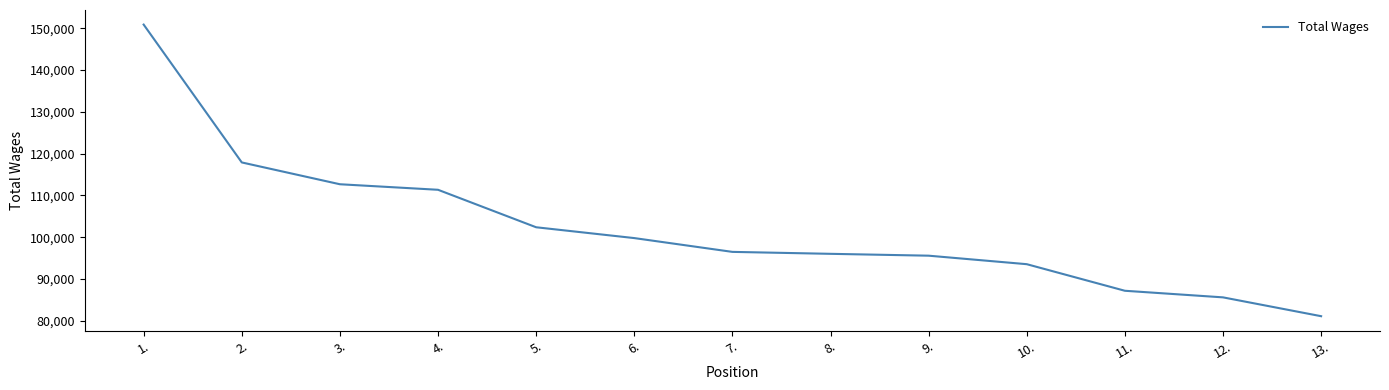

The value at 4. is 111332. True or false?

True